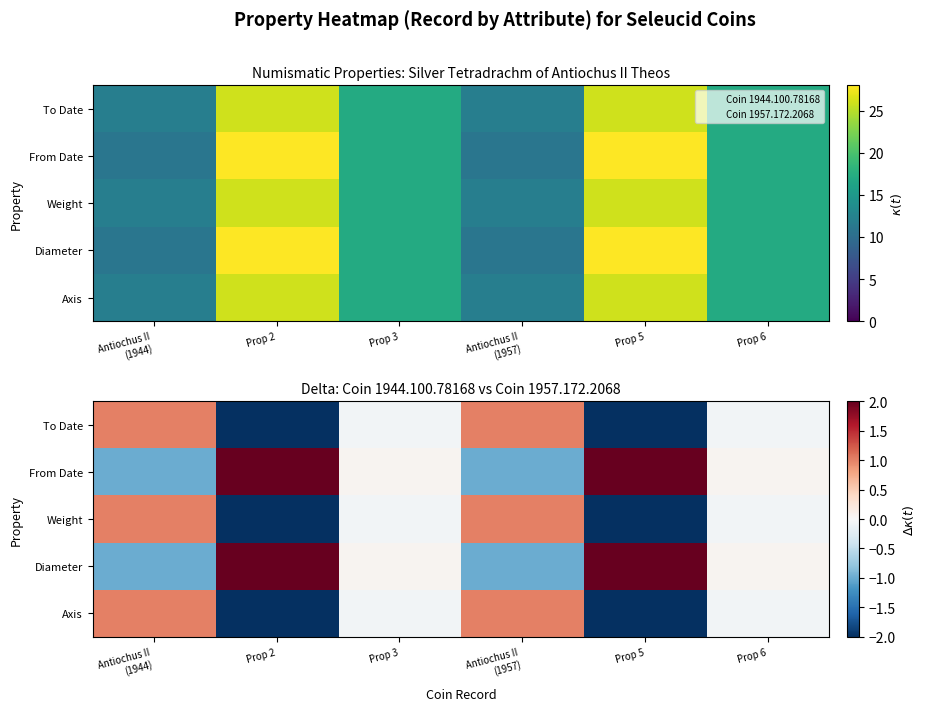

How many positive values does the From Date series have?

4